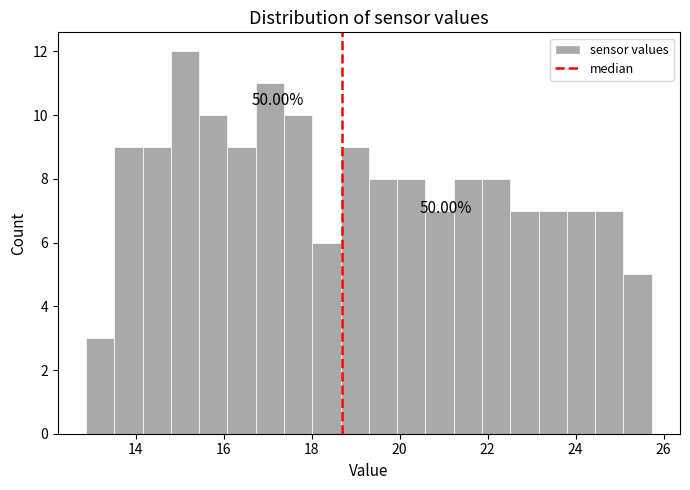

Read against the x-axis, roughly where is the centre of the tallest bar?

15.2